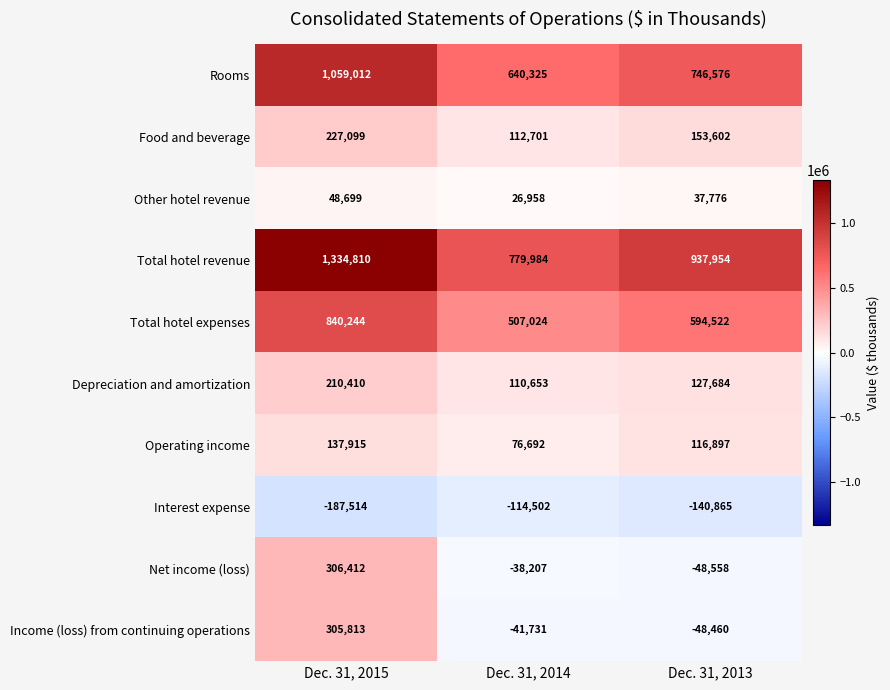

At Dec. 31, 2014, list the series in order from largest to smallest.

Total hotel revenue, Rooms, Total hotel expenses, Food and beverage, Depreciation and amortization, Operating income, Other hotel revenue, Net income (loss), Income (loss) from continuing operations, Interest expense